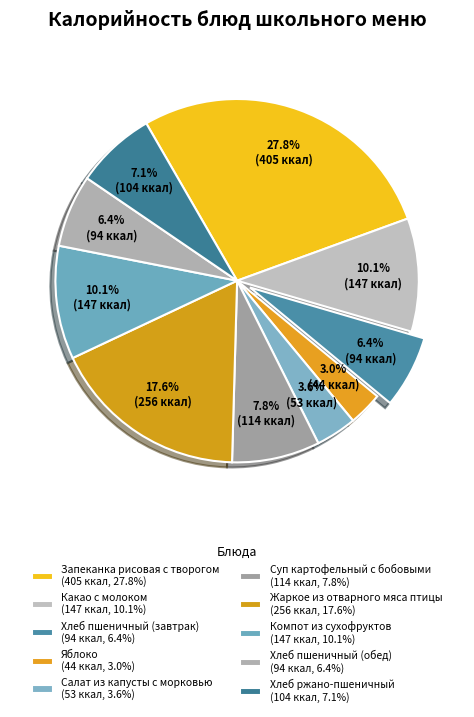

The Хлеб ржано-пшеничный slice represents 7% of the pie. True or false?

True